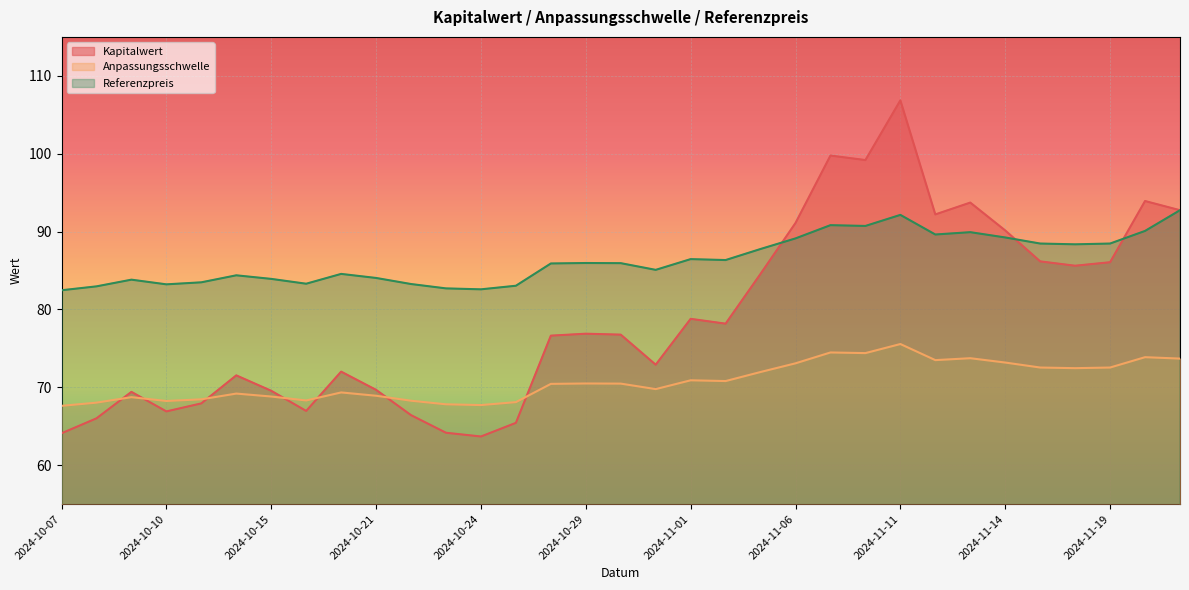

Is the value of Anpassungsschwelle at 2024-10-28 greater than the value of Kapitalwert at 2024-11-13?

No